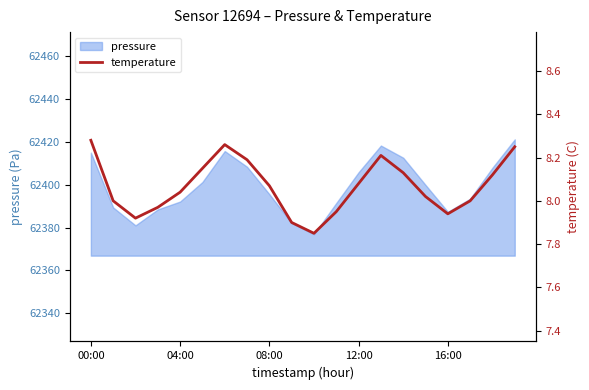

The value of pressure at 08:00 is 14383.0. True or false?

False